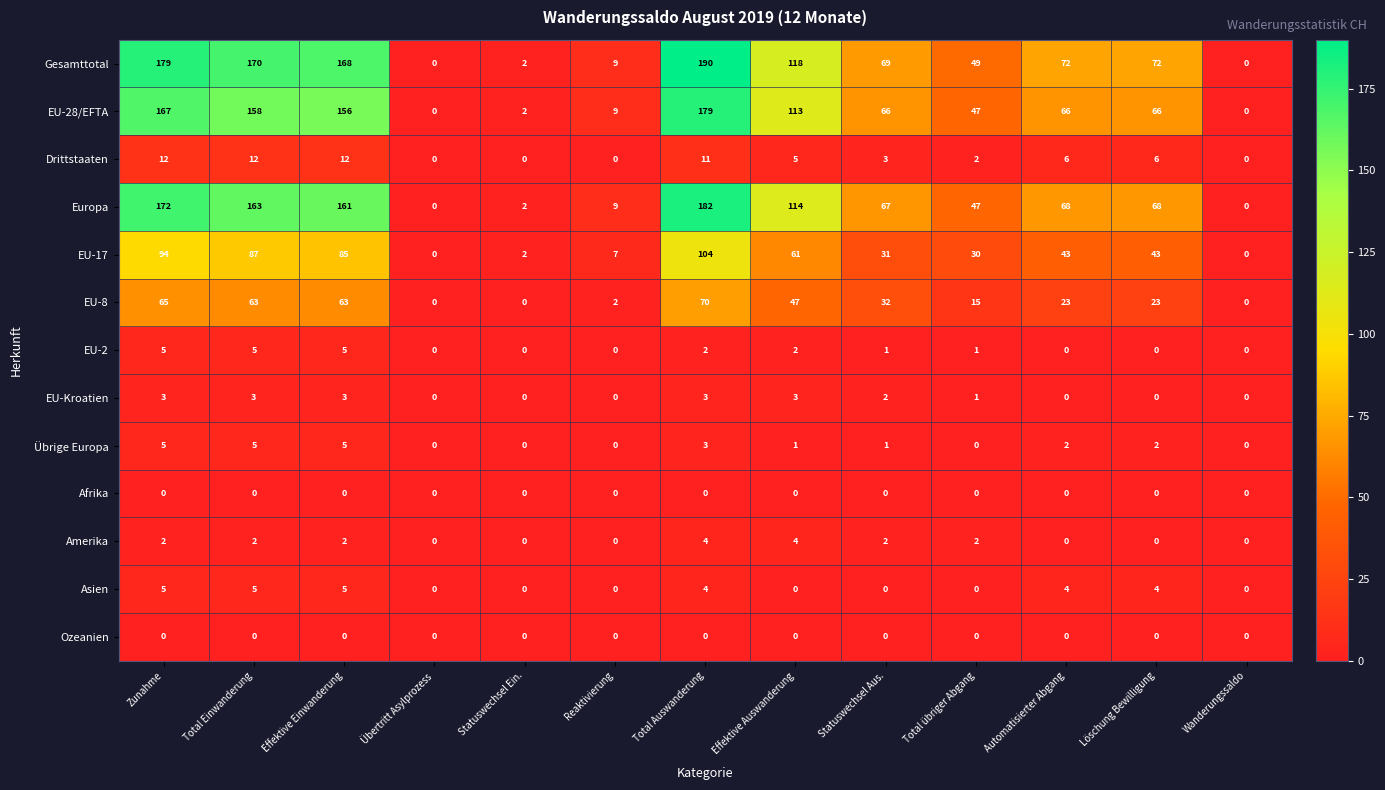

What is the maximum value shown in the chart?

190